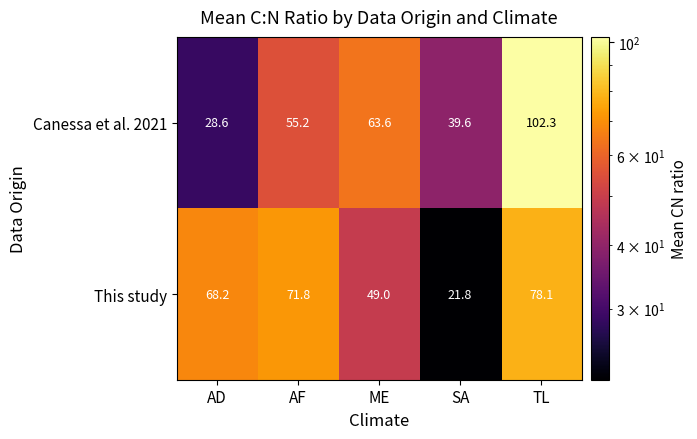

Reading left to right, extract all data points from this chart.

Canessa et al. 2021: 28.6	55.2	63.6	39.6	102.3
This study: 68.2	71.8	49.0	21.8	78.1